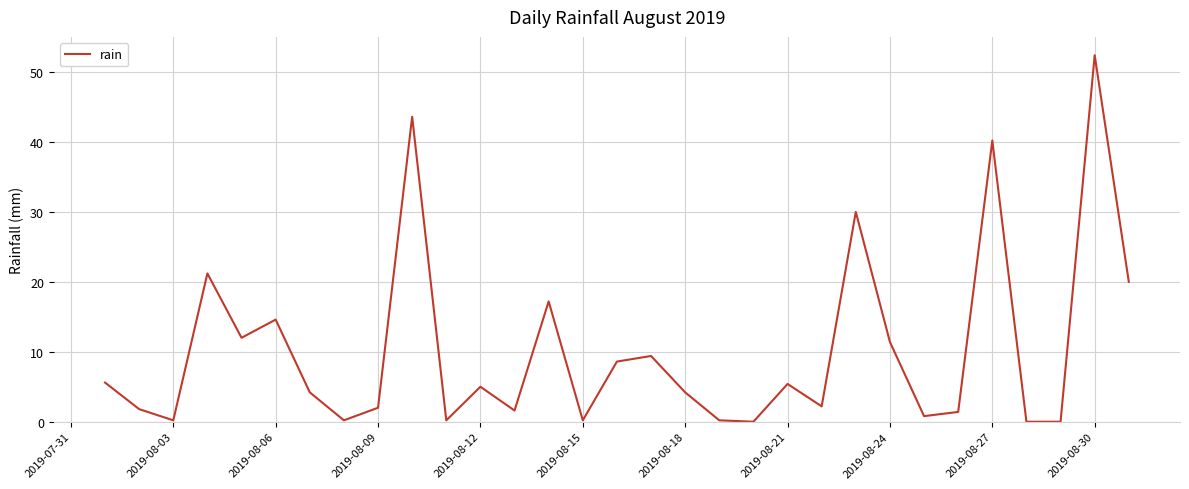

What is the greatest value displayed?

52.4